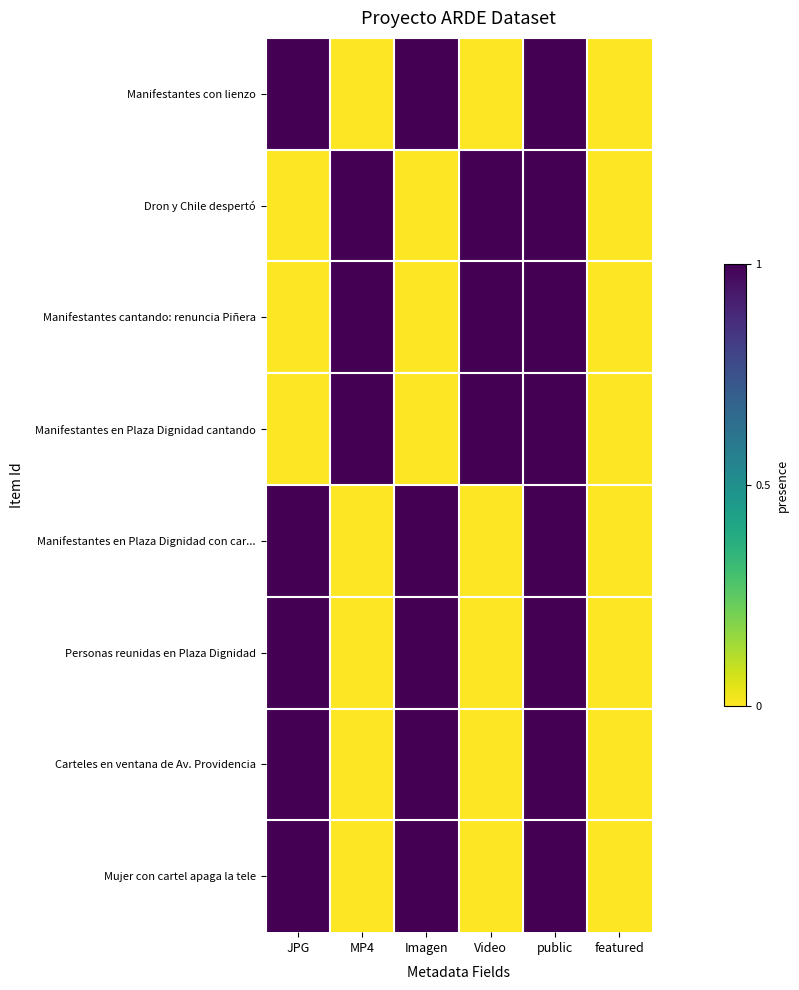

Rank the series by their maximum value, from lowest to highest.

Manifestantes con lienzo, Dron y Chile despertó, Manifestantes cantando: renuncia Piñera, Manifestantes en Plaza Dignidad cantando, Manifestantes en Plaza Dignidad con car..., Personas reunidas en Plaza Dignidad, Carteles en ventana de Av. Providencia, Mujer con cartel apaga la tele